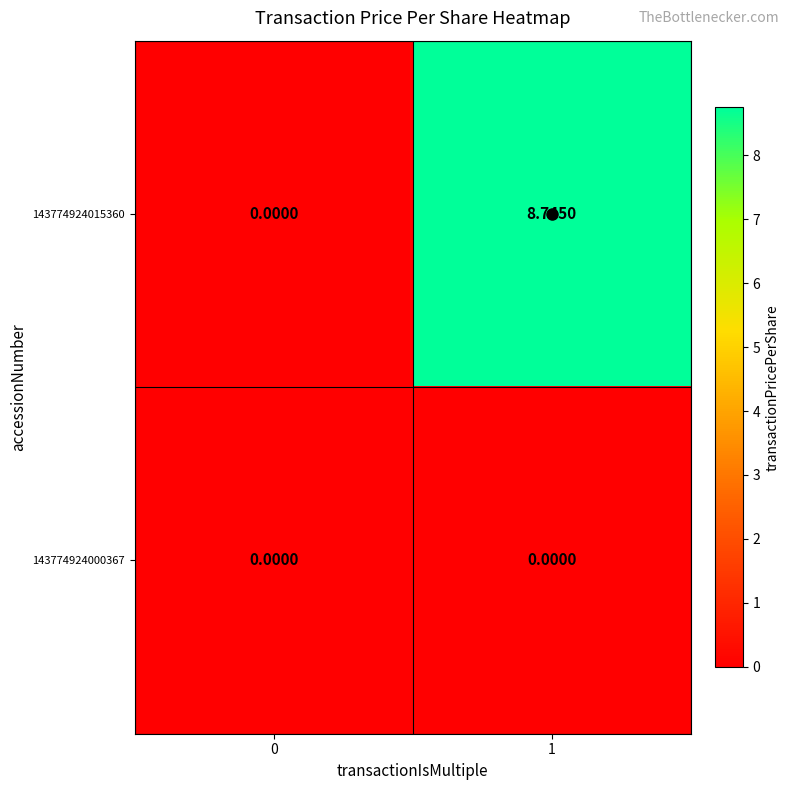

Is the value of 143774924015360 at 1 greater than the value of 143774924000367 at 0?

Yes